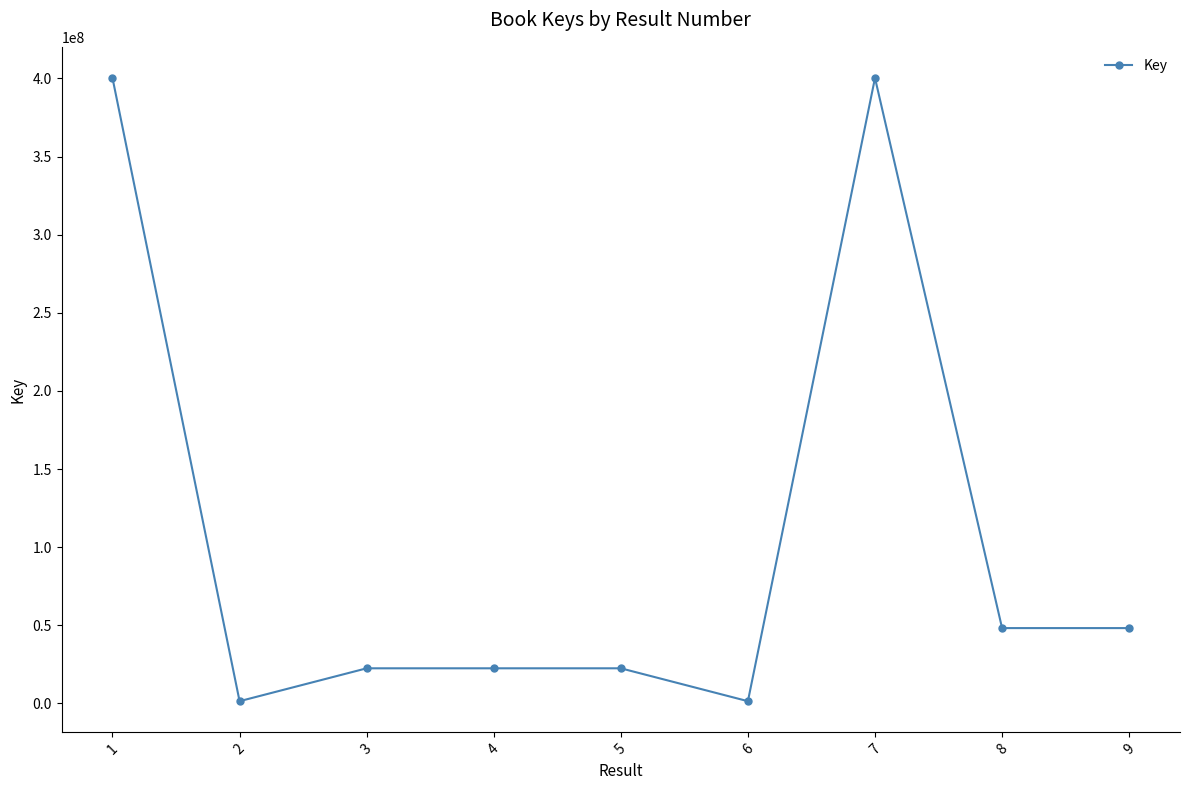

True or false: the data shows 17137109 at 8.

False